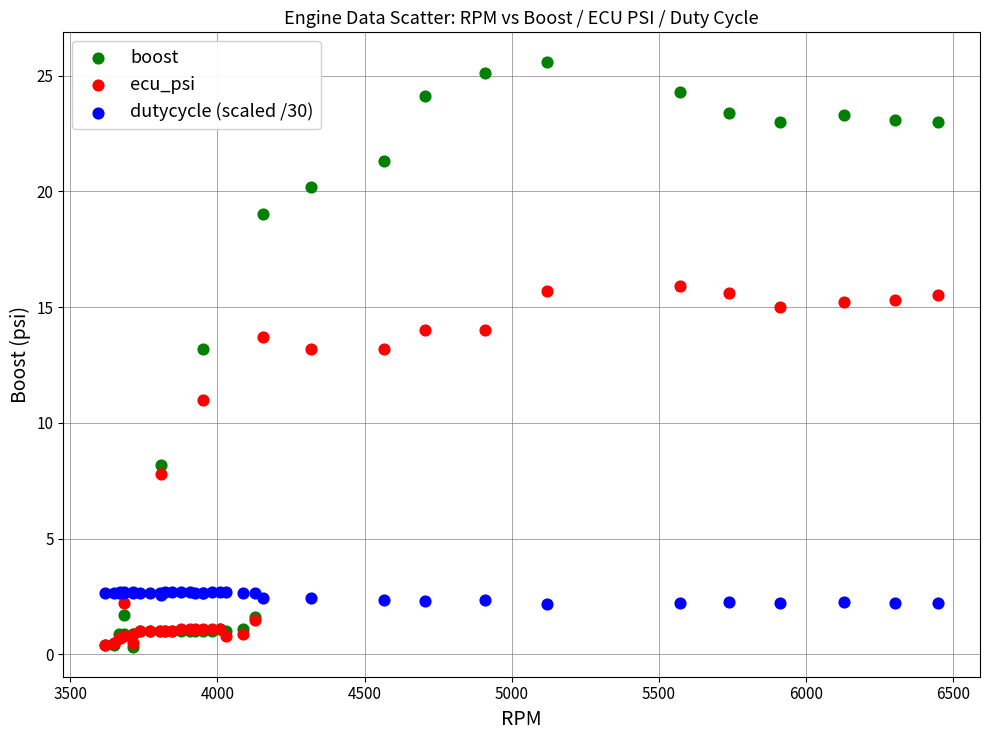

Which series has the widest spread of Y values?

boost